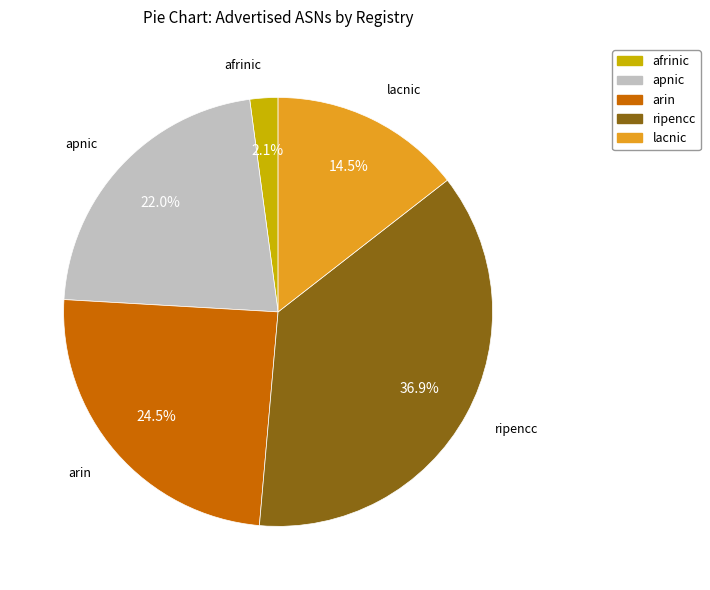

Between afrinic and ripencc, which is larger?

ripencc